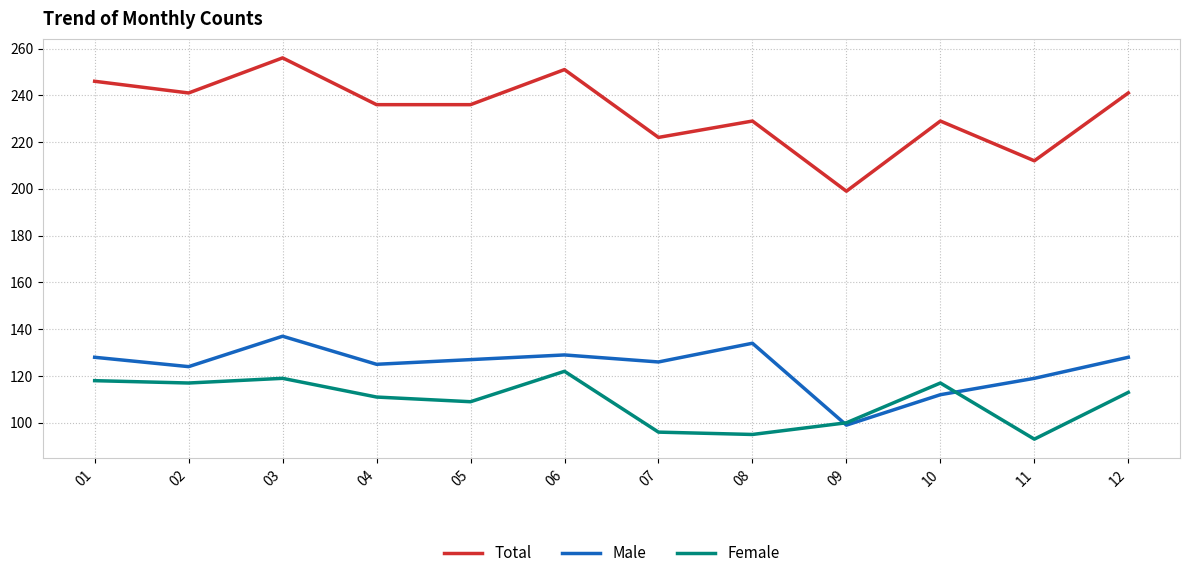

At which category does the chart reach its peak across all series?

03